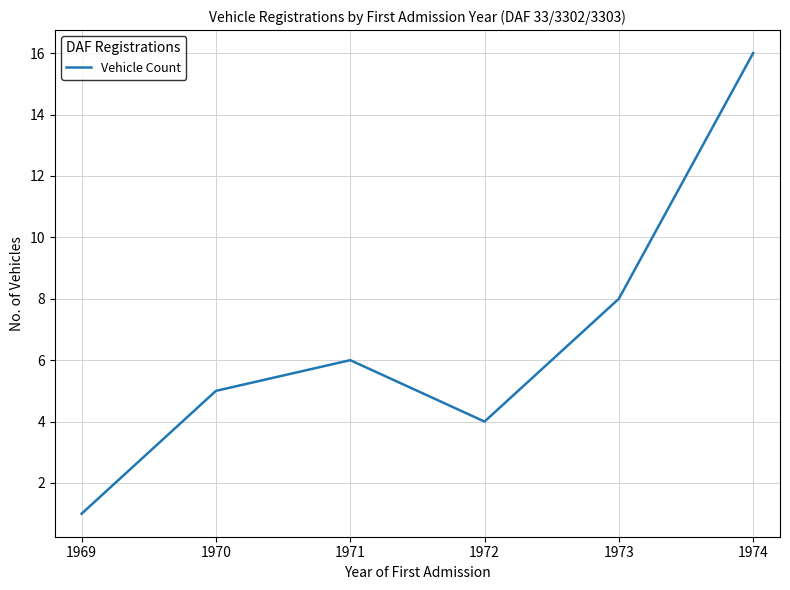

At which label is the value closest to 8?

1973